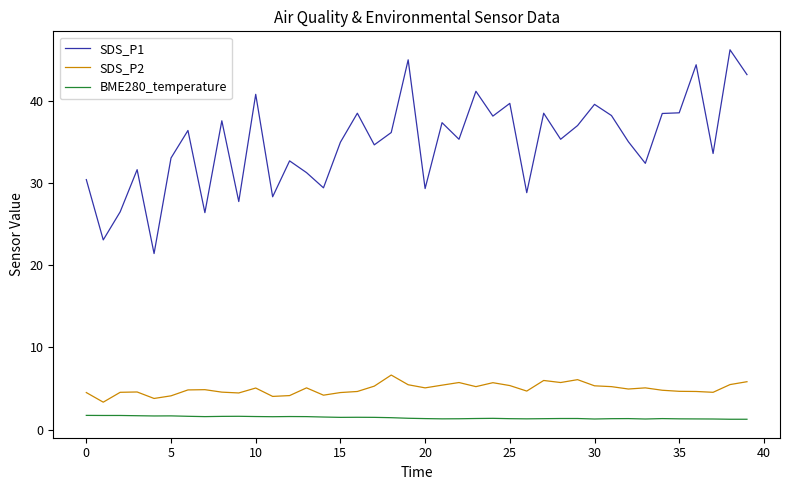

True or false: SDS_P2 and SDS_P1 cross at least once.

False